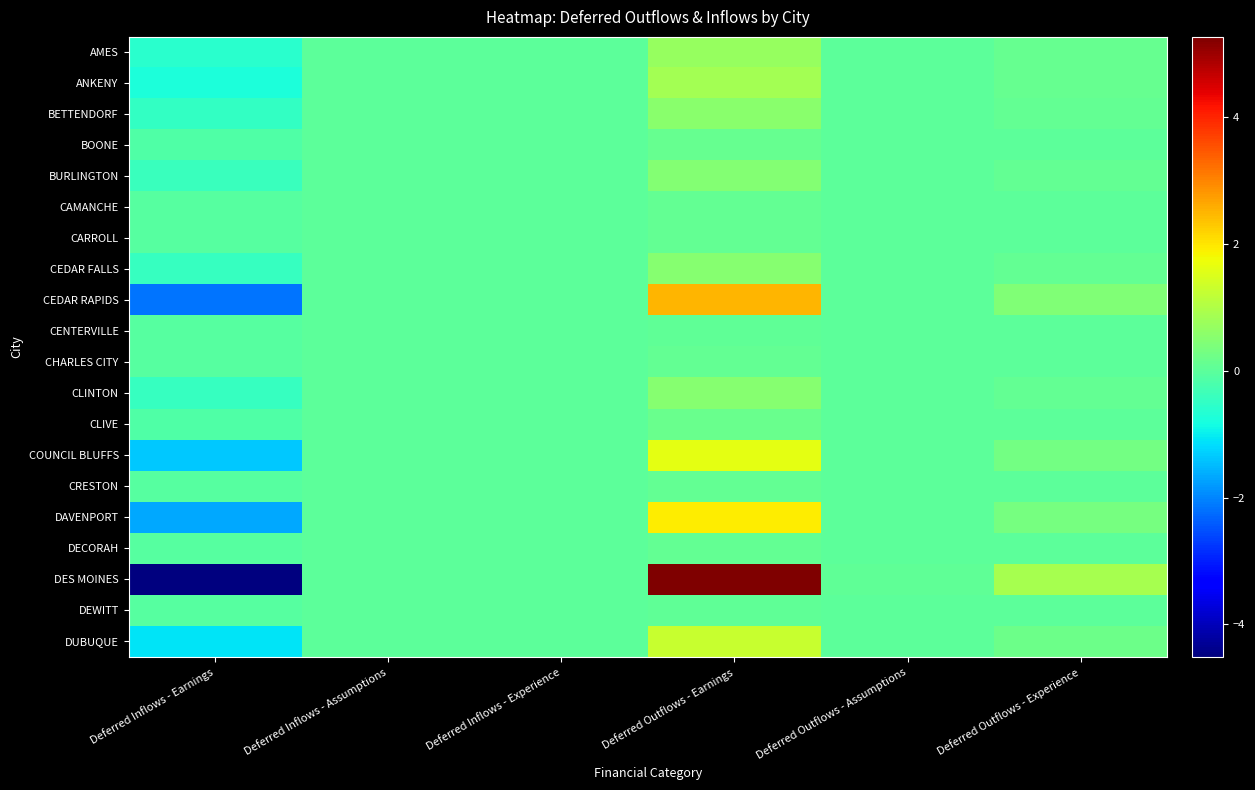

Reading left to right, list all the values displayed in this chart.

AMES: Deferred Inflows - Earnings=-6023703	Deferred Inflows - Assumptions=0	Deferred Inflows - Experience=0	Deferred Outflows - Earnings=7034900	Deferred Outflows - Assumptions=80002	Deferred Outflows - Experience=1213301
ANKENY: Deferred Inflows - Earnings=-7378033	Deferred Inflows - Assumptions=0	Deferred Inflows - Experience=0	Deferred Outflows - Earnings=8616581	Deferred Outflows - Assumptions=97989	Deferred Outflows - Experience=1486092
BETTENDORF: Deferred Inflows - Earnings=-4722875	Deferred Inflows - Assumptions=0	Deferred Inflows - Experience=0	Deferred Outflows - Earnings=5515702	Deferred Outflows - Assumptions=62726	Deferred Outflows - Experience=951287
BOONE: Deferred Inflows - Earnings=-1258914	Deferred Inflows - Assumptions=0	Deferred Inflows - Experience=0	Deferred Outflows - Earnings=1470248	Deferred Outflows - Assumptions=16720	Deferred Outflows - Experience=253572
BURLINGTON: Deferred Inflows - Earnings=-4048504	Deferred Inflows - Assumptions=0	Deferred Inflows - Experience=0	Deferred Outflows - Earnings=4728125	Deferred Outflows - Assumptions=53769	Deferred Outflows - Experience=815454
CAMANCHE: Deferred Inflows - Earnings=-645564	Deferred Inflows - Assumptions=0	Deferred Inflows - Experience=0	Deferred Outflows - Earnings=753934	Deferred Outflows - Assumptions=8574	Deferred Outflows - Experience=130030
CARROLL: Deferred Inflows - Earnings=-700080	Deferred Inflows - Assumptions=0	Deferred Inflows - Experience=0	Deferred Outflows - Earnings=817603	Deferred Outflows - Assumptions=9298	Deferred Outflows - Experience=141011
CEDAR FALLS: Deferred Inflows - Earnings=-4381483	Deferred Inflows - Assumptions=0	Deferred Inflows - Experience=0	Deferred Outflows - Earnings=5117001	Deferred Outflows - Assumptions=58191	Deferred Outflows - Experience=882523
CEDAR RAPIDS: Deferred Inflows - Earnings=-21508257	Deferred Inflows - Assumptions=0	Deferred Inflows - Experience=0	Deferred Outflows - Earnings=25118841	Deferred Outflows - Assumptions=285656	Deferred Outflows - Experience=4332217
CENTERVILLE: Deferred Inflows - Earnings=-477166	Deferred Inflows - Assumptions=0	Deferred Inflows - Experience=0	Deferred Outflows - Earnings=557267	Deferred Outflows - Assumptions=6337	Deferred Outflows - Experience=96111
CHARLES CITY: Deferred Inflows - Earnings=-717831	Deferred Inflows - Assumptions=0	Deferred Inflows - Experience=0	Deferred Outflows - Earnings=838333	Deferred Outflows - Assumptions=9534	Deferred Outflows - Experience=144586
CLINTON: Deferred Inflows - Earnings=-4376654	Deferred Inflows - Assumptions=0	Deferred Inflows - Experience=0	Deferred Outflows - Earnings=5111361	Deferred Outflows - Assumptions=58127	Deferred Outflows - Experience=881551
CLIVE: Deferred Inflows - Earnings=-1535483	Deferred Inflows - Assumptions=0	Deferred Inflows - Experience=0	Deferred Outflows - Earnings=1793244	Deferred Outflows - Assumptions=20393	Deferred Outflows - Experience=309279
COUNCIL BLUFFS: Deferred Inflows - Earnings=-13709622	Deferred Inflows - Assumptions=0	Deferred Inflows - Experience=0	Deferred Outflows - Earnings=16011052	Deferred Outflows - Assumptions=182081	Deferred Outflows - Experience=2761407
CRESTON: Deferred Inflows - Earnings=-698717	Deferred Inflows - Assumptions=0	Deferred Inflows - Experience=0	Deferred Outflows - Earnings=816010	Deferred Outflows - Assumptions=9280	Deferred Outflows - Experience=140736
DAVENPORT: Deferred Inflows - Earnings=-16553002	Deferred Inflows - Assumptions=0	Deferred Inflows - Experience=0	Deferred Outflows - Earnings=19331749	Deferred Outflows - Assumptions=219844	Deferred Outflows - Experience=3334124
DECORAH: Deferred Inflows - Earnings=-688064	Deferred Inflows - Assumptions=0	Deferred Inflows - Experience=0	Deferred Outflows - Earnings=803569	Deferred Outflows - Assumptions=9138	Deferred Outflows - Experience=138591
DES MOINES: Deferred Inflows - Earnings=-45110906	Deferred Inflows - Assumptions=0	Deferred Inflows - Experience=0	Deferred Outflows - Earnings=52683662	Deferred Outflows - Assumptions=599129	Deferred Outflows - Experience=9086289
DEWITT: Deferred Inflows - Earnings=-417758	Deferred Inflows - Assumptions=0	Deferred Inflows - Experience=0	Deferred Outflows - Earnings=487887	Deferred Outflows - Assumptions=5548	Deferred Outflows - Experience=84145
DUBUQUE: Deferred Inflows - Earnings=-10870995	Deferred Inflows - Assumptions=0	Deferred Inflows - Experience=0	Deferred Outflows - Earnings=12695906	Deferred Outflows - Assumptions=144380	Deferred Outflows - Experience=2189648